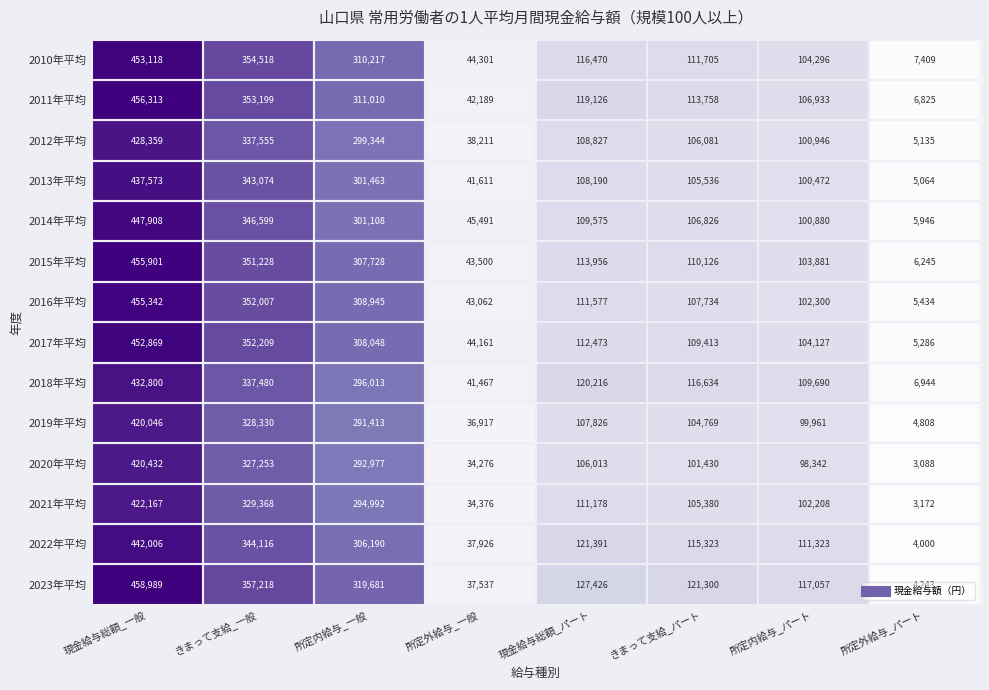

At which label is 2015年平均 closest to 231073?

所定内給与_一般